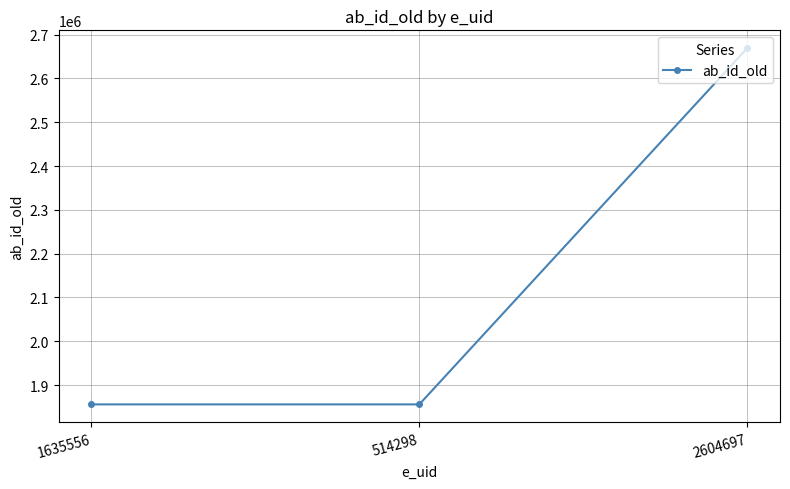

What is the minimum value shown in the chart?

1855791